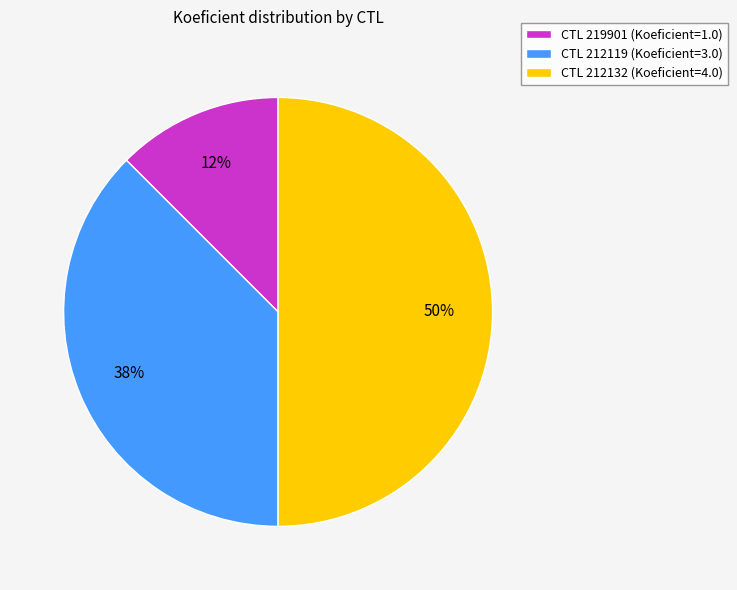

What is the smallest slice in the pie chart?

CTL 219901 (Koeficient=1.0)